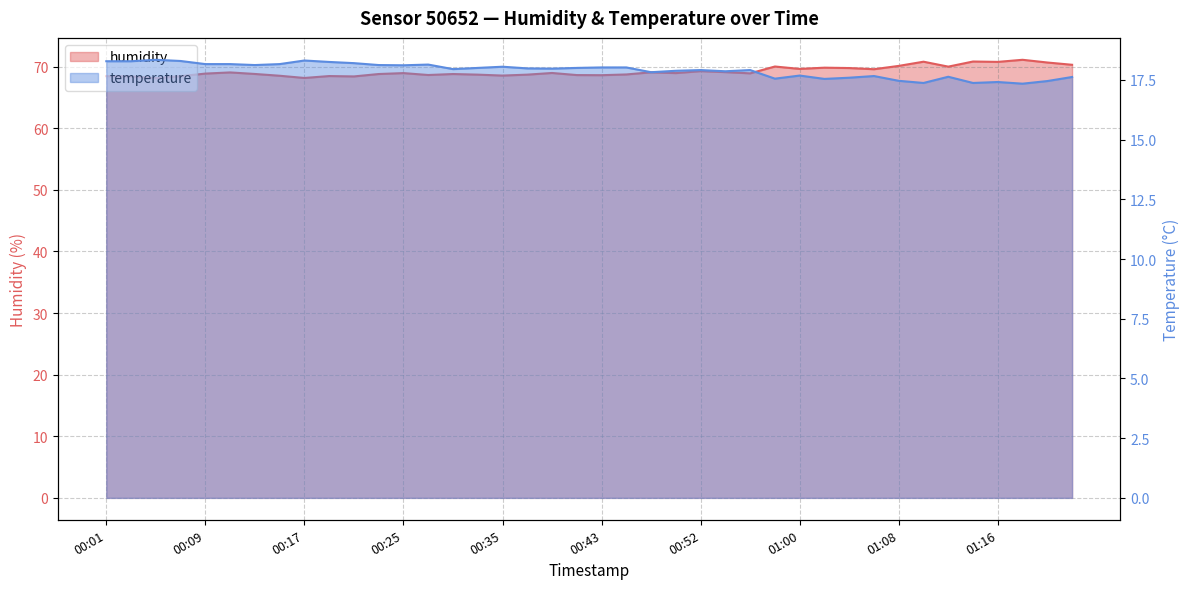

At which category does the chart reach its peak across all series?

01:18